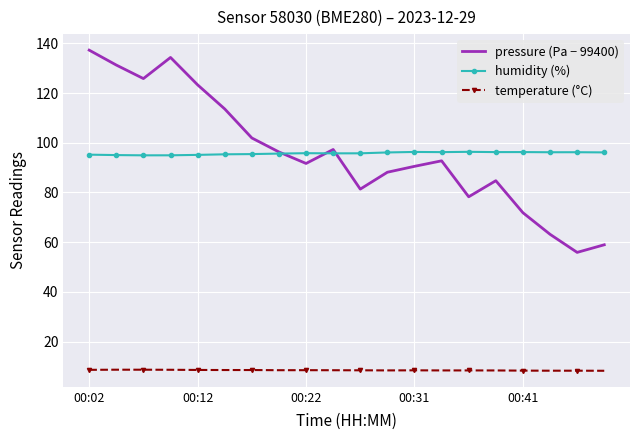

What is the lowest value of the humidity (%) series?

94.9